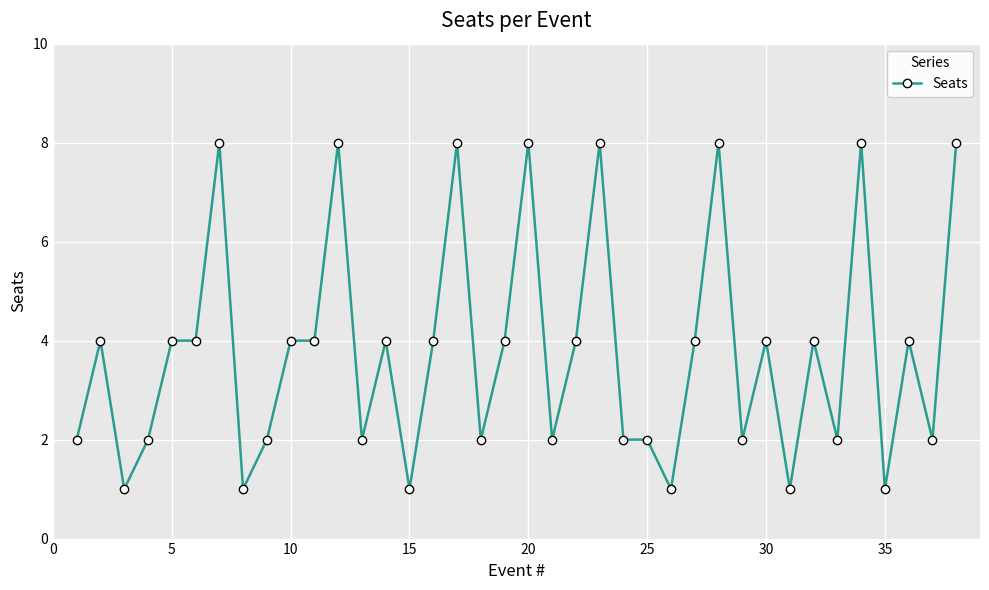

What is the difference between the second highest and minimum values?

7